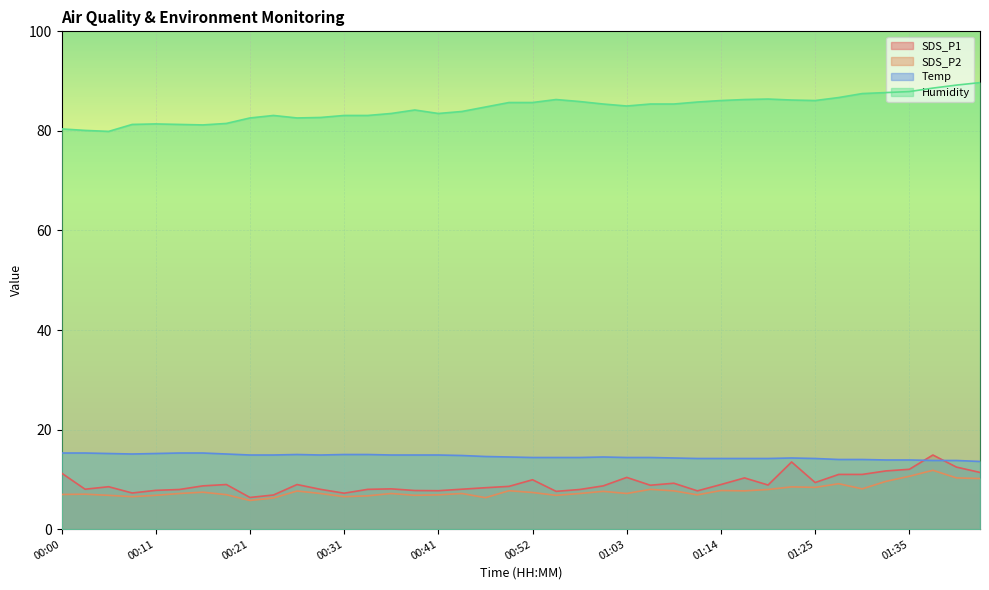

What is the total value across all series at 00:57?

115.4